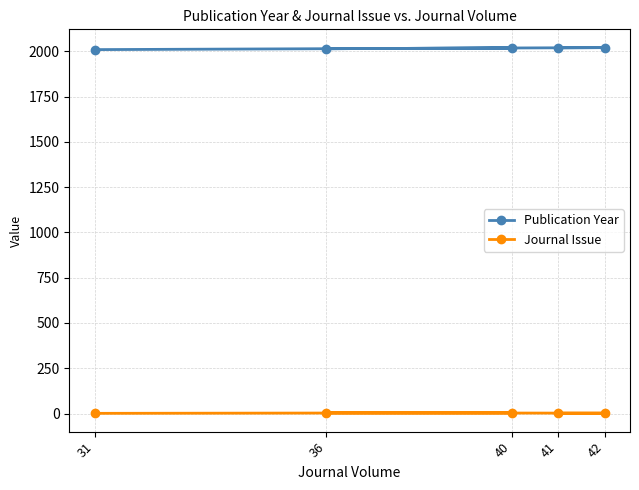

What is the value of the Journal Issue point at the 1st from the left?

1